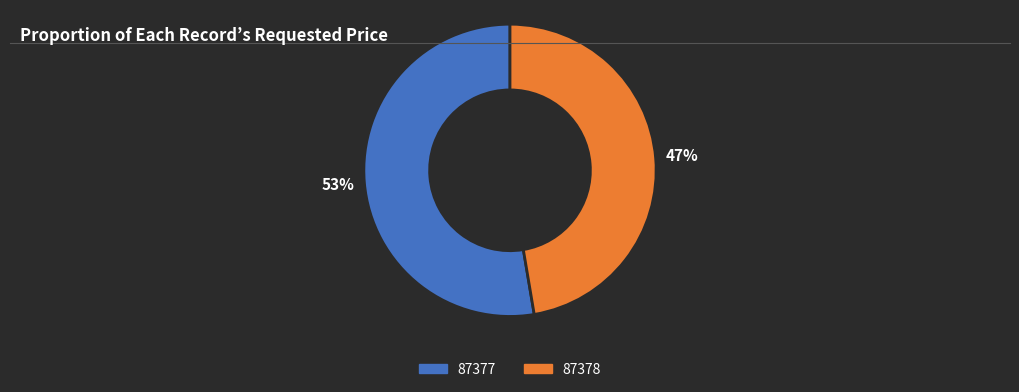

Between 87377 and 87378, which is larger?

87377